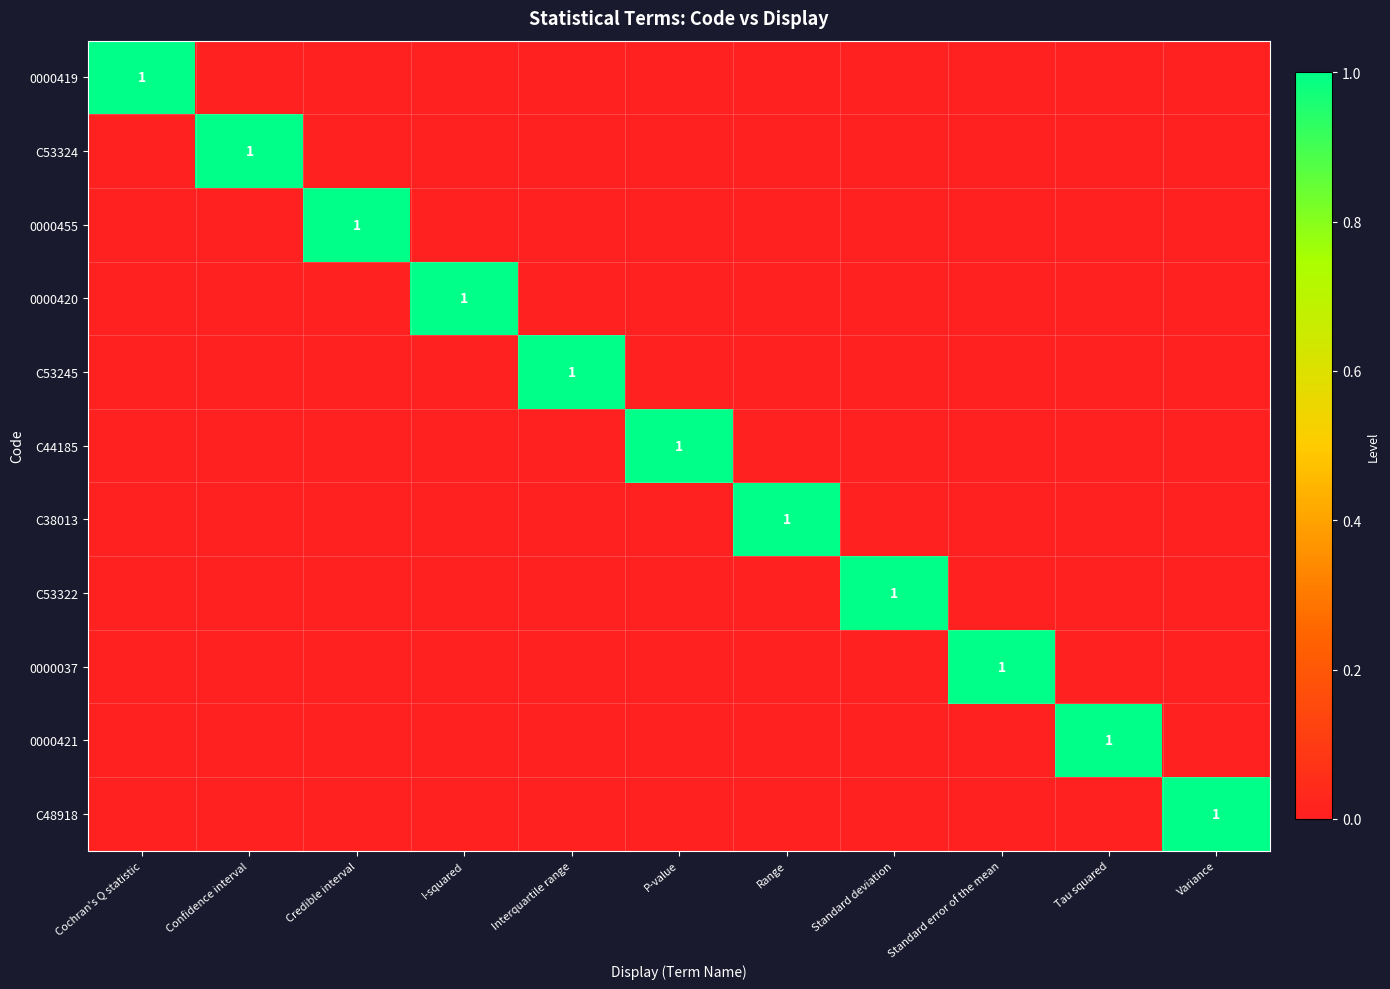

Which category has the lowest value across all series?

Confidence interval